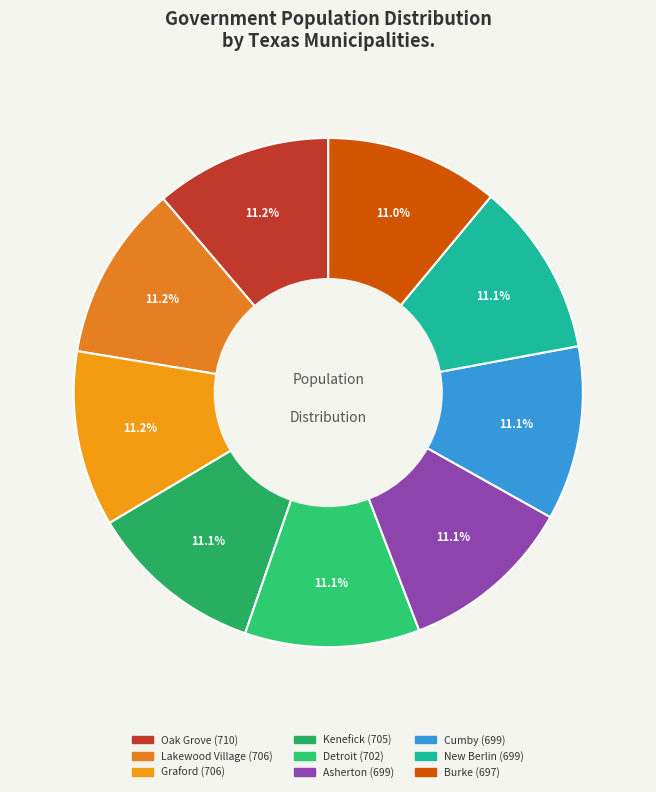

Is the sum of Lakewood Village and New Berlin greater than half?

No